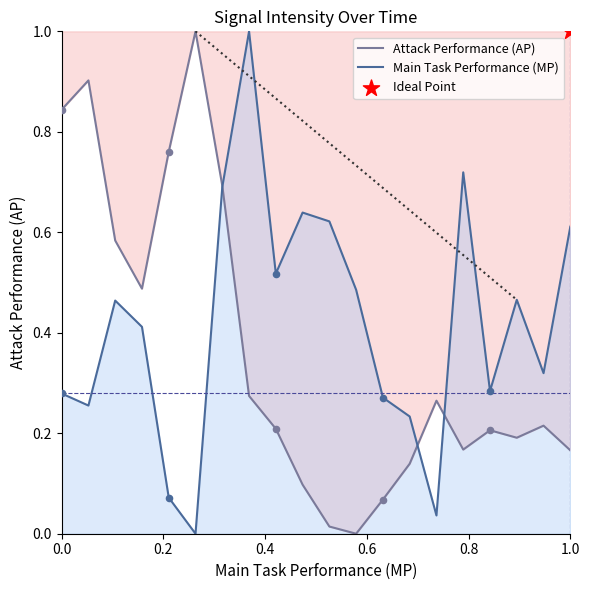

Which series has the widest spread of Y values?

Attack Performance (AP)